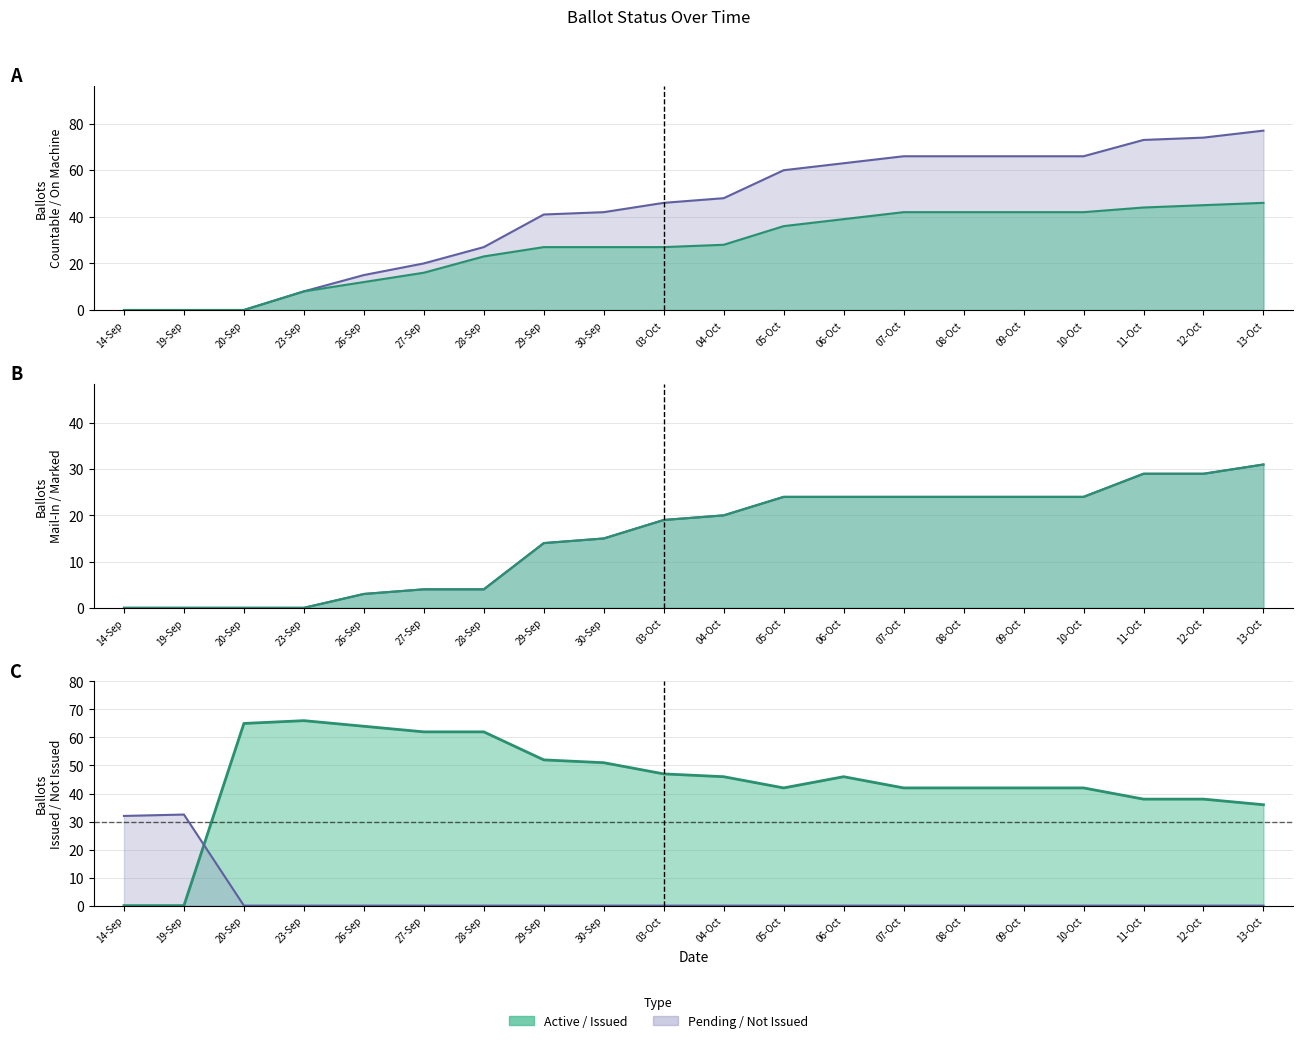

Rank the series at 23-Sep from lowest to highest value.

MAIL_IN, MARKED, NOT_ISSUED, COUNTABLE, ON_MACHINE, ISSUED